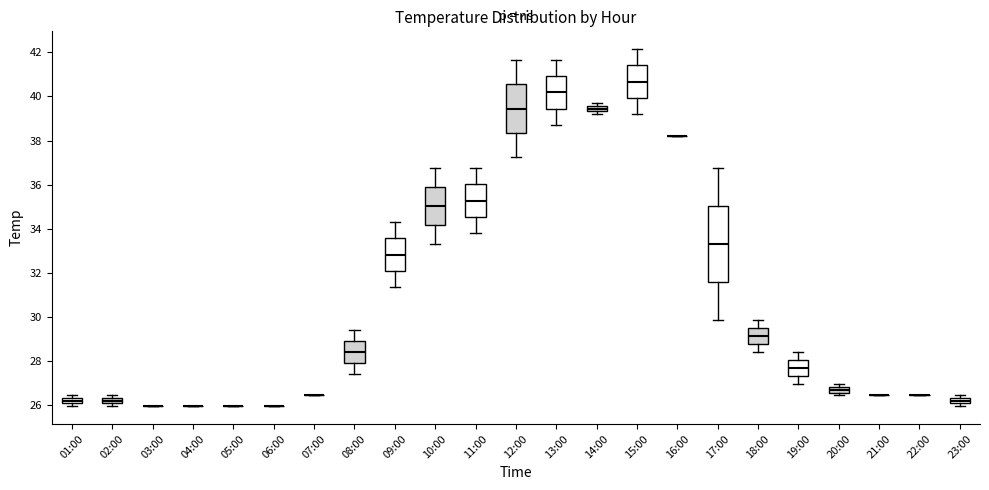

Comparing the boxes themselves (not the whiskers), which one is the tallest?

17:00